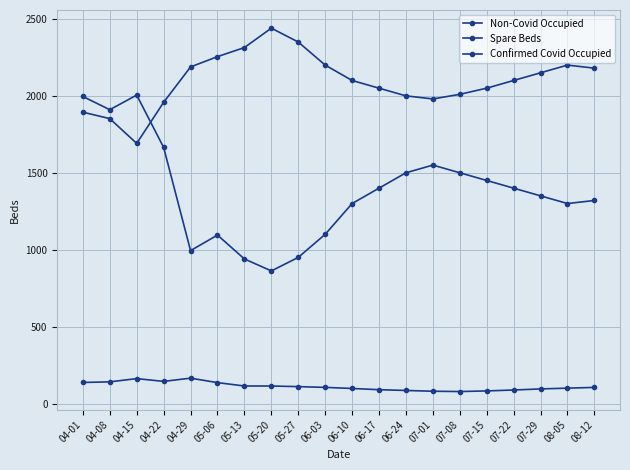

What is the sum of all Spare Beds values?

27587